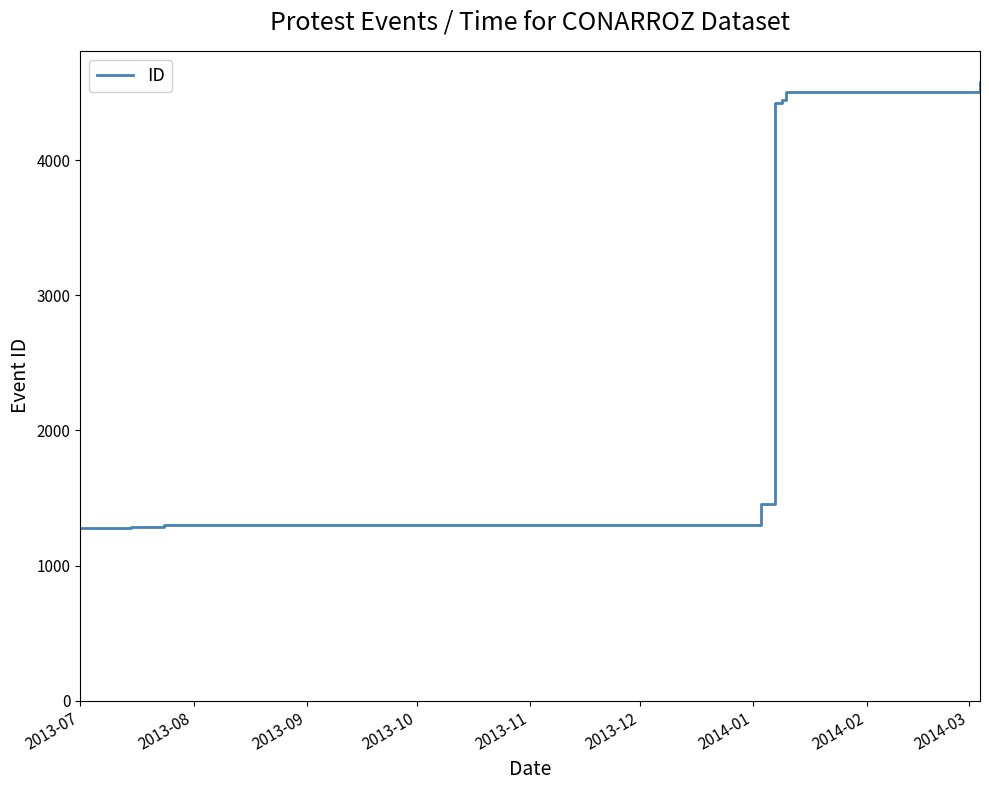

What is the difference between the second highest and minimum values?

3227